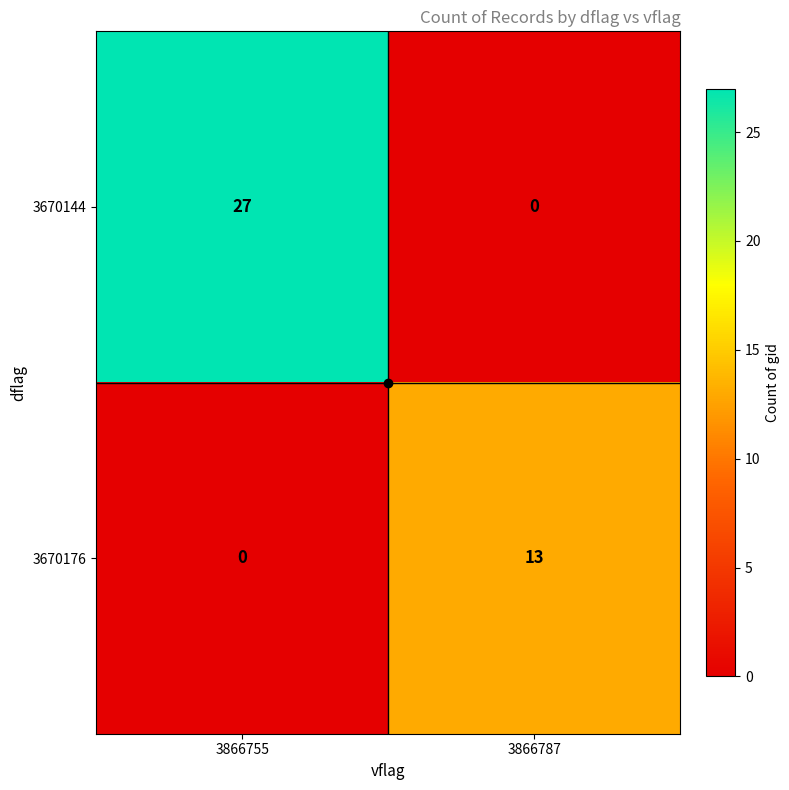

What is the difference between the highest and lowest values at 3866755?

27